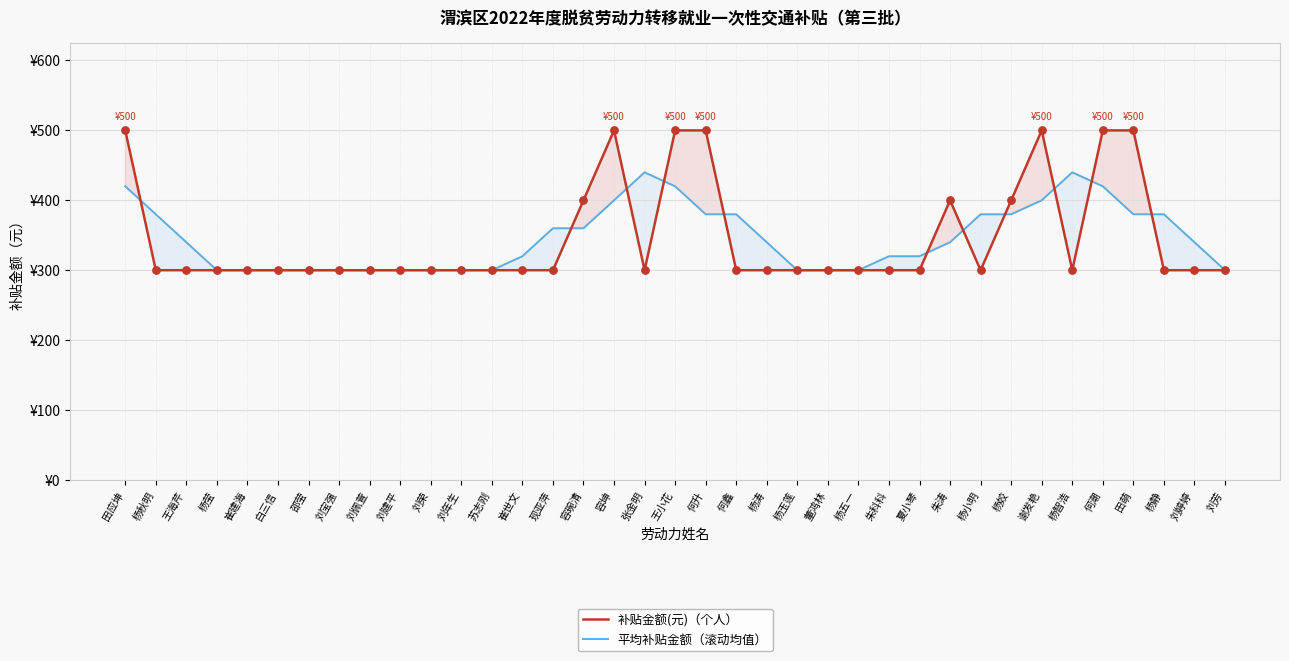

Is the value of 平均补贴金额（滚动均值） at 朱涛 greater than the value of 补贴金额(元)（个人） at 杨五一?

Yes